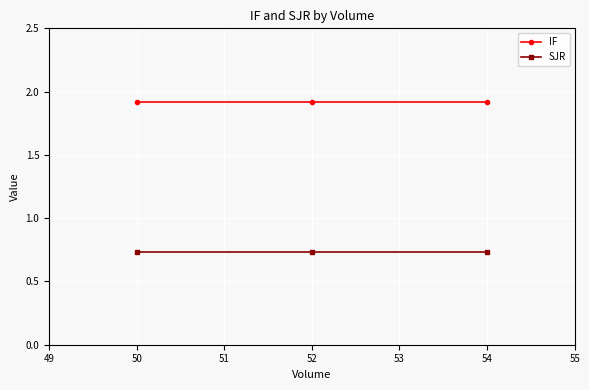

How many lines are shown in the chart?

2